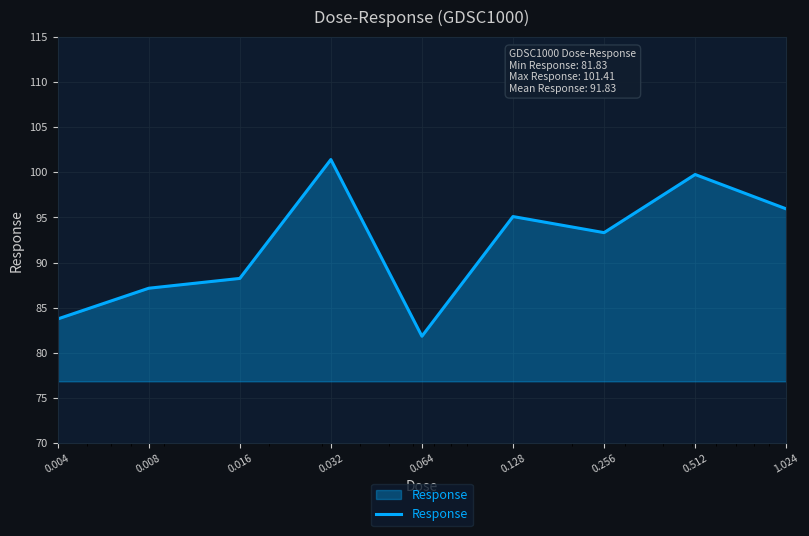

What is the difference between the maximum and minimum values?

19.6